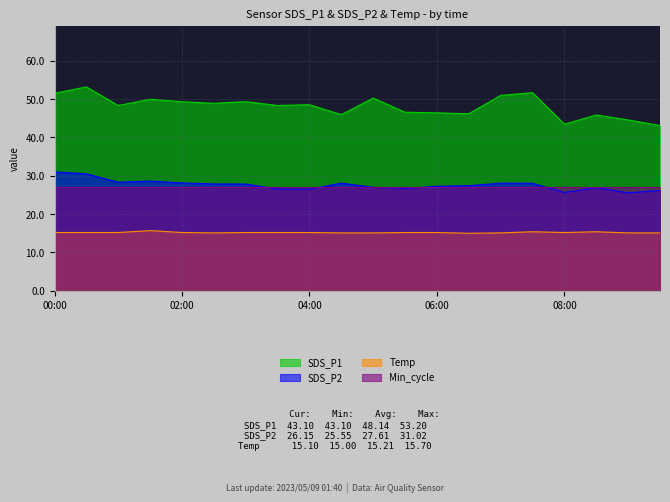

Which label corresponds to the largest value in the chart?

00:30